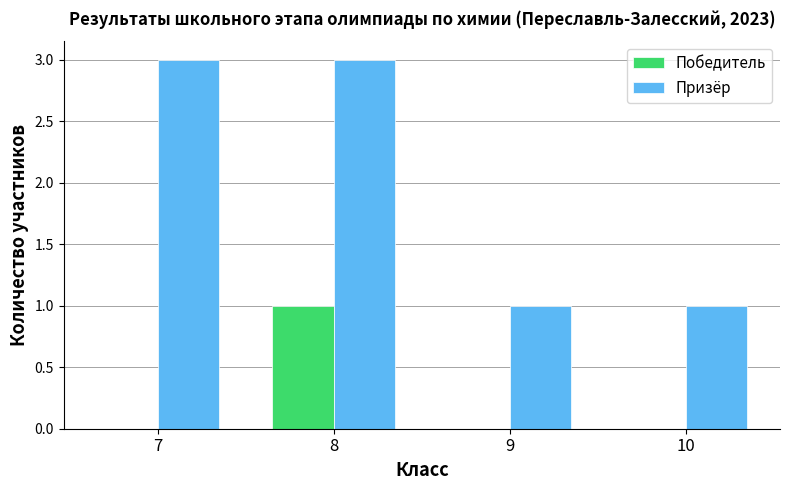

What is the greatest value displayed?

3